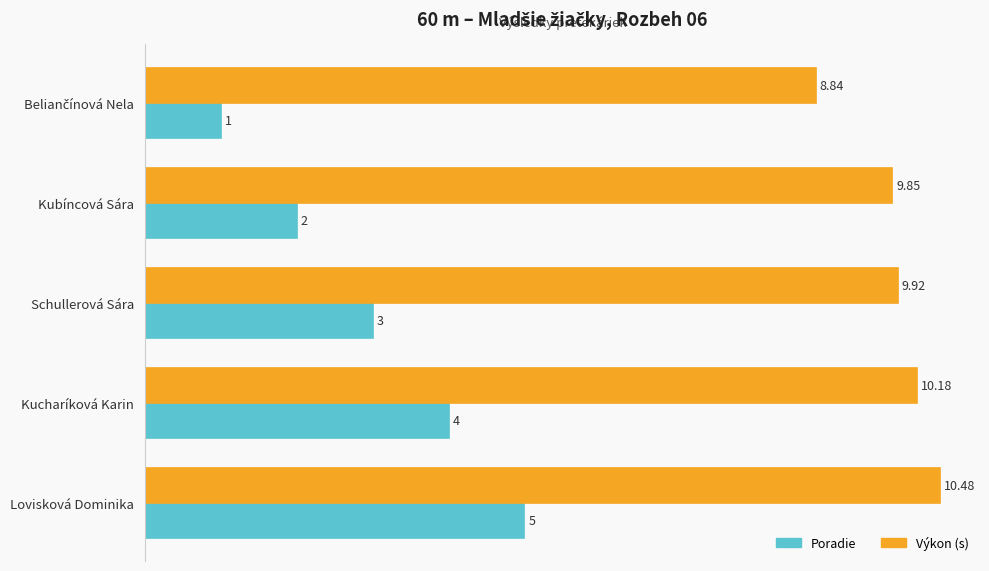

How many data points in Výkon (s) are above 9?

4